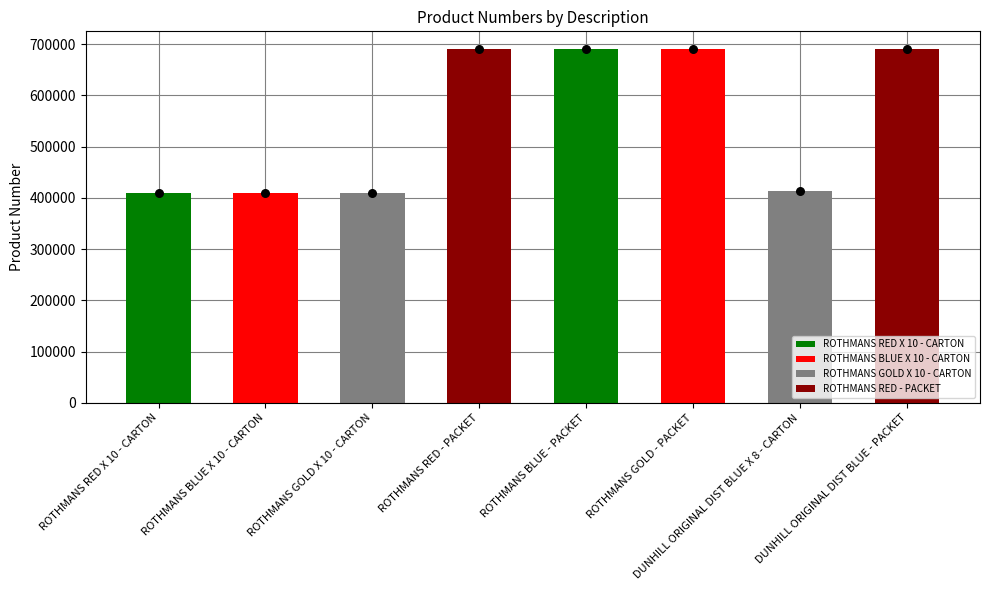

What is the ratio of the value at ROTHMANS GOLD - PACKET to the value at DUNHILL ORIGINAL DIST BLUE - PACKET?

1.0